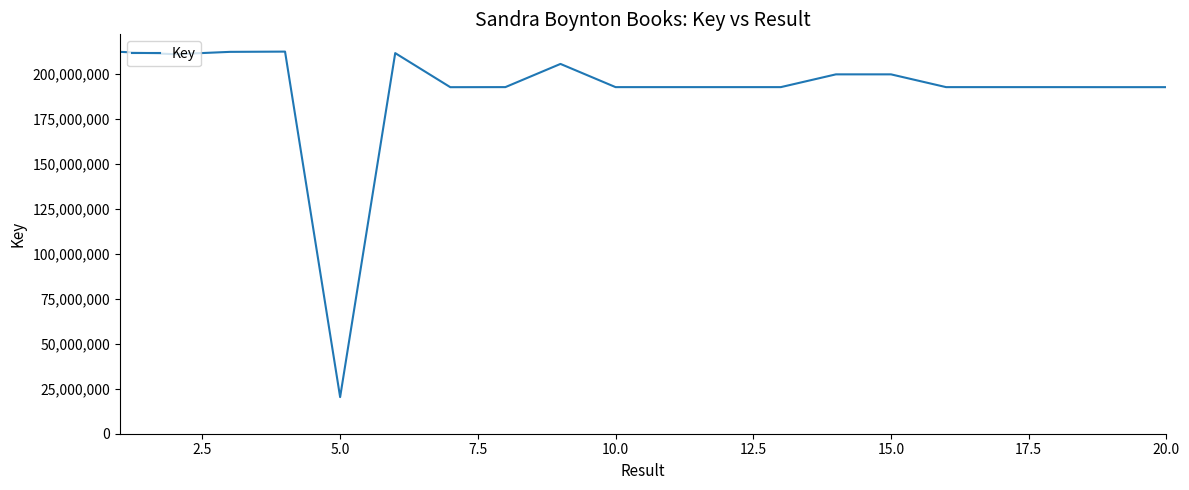

What is the maximum value shown in the chart?

212553488